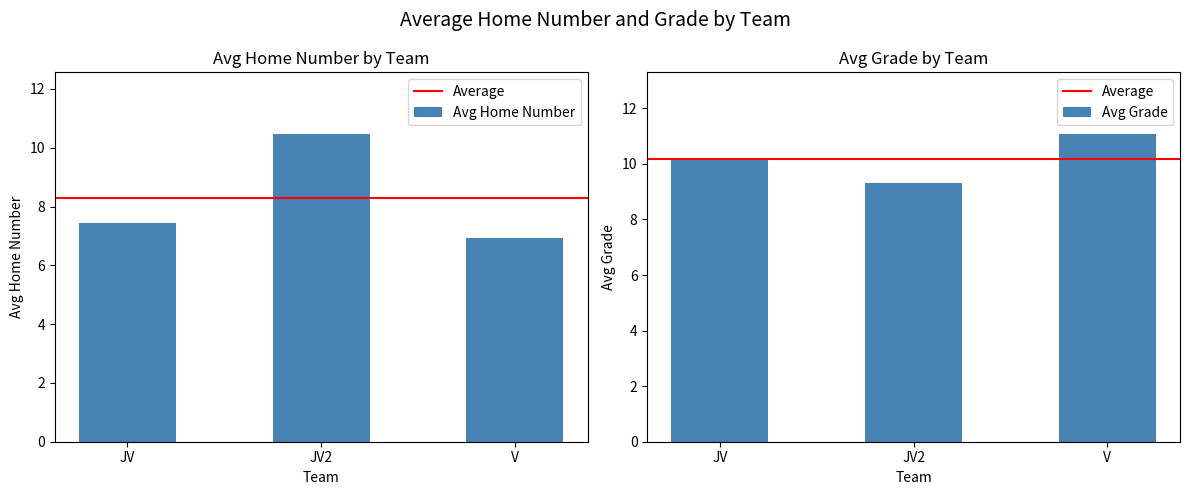

Between JV and V, which series saw the biggest shift?

Avg Grade